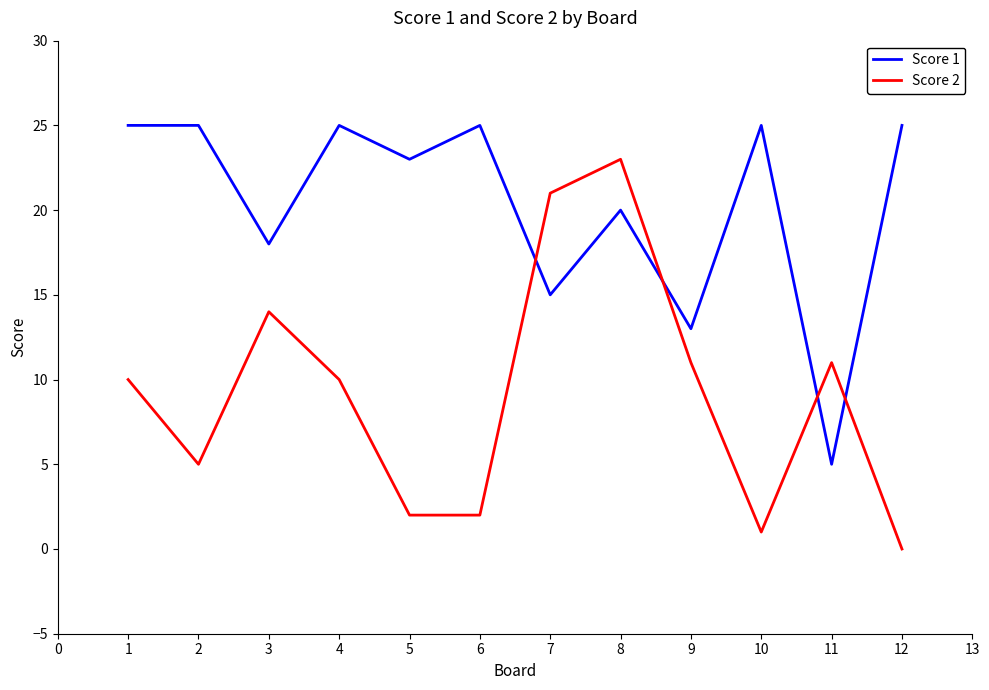

Which series has the largest total across all categories?

Score 1